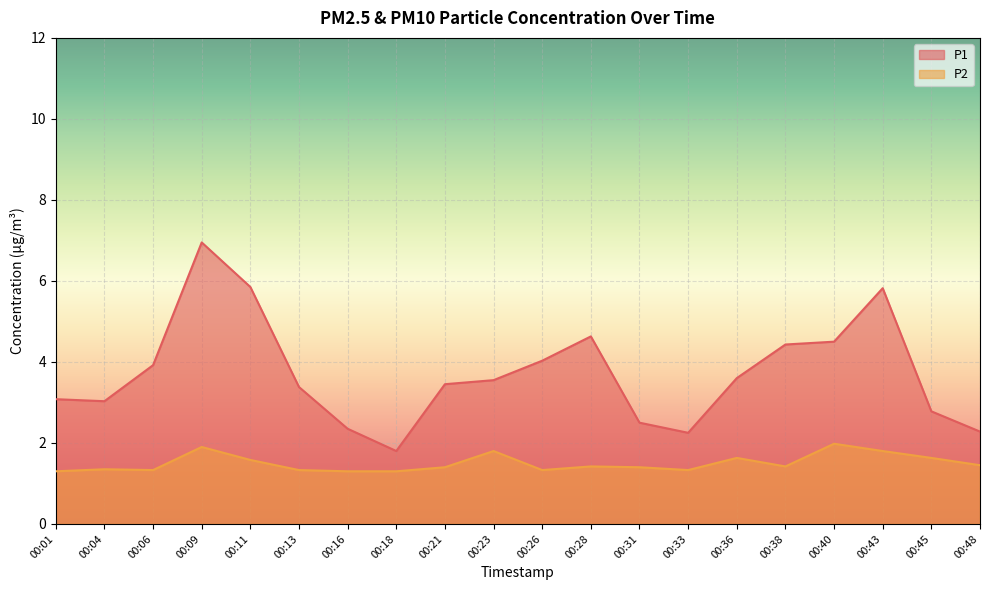

Reading left to right, extract all data points from this chart.

P1: 3.1	3.0	3.9	7.0	5.8	3.4	2.4	1.8	3.5	3.5	4.0	4.6	2.5	2.2	3.6	4.4	4.5	5.8	2.8	2.3
P2: 1.3	1.4	1.3	1.9	1.6	1.3	1.3	1.3	1.4	1.8	1.3	1.4	1.4	1.3	1.6	1.4	2.0	1.8	1.6	1.4